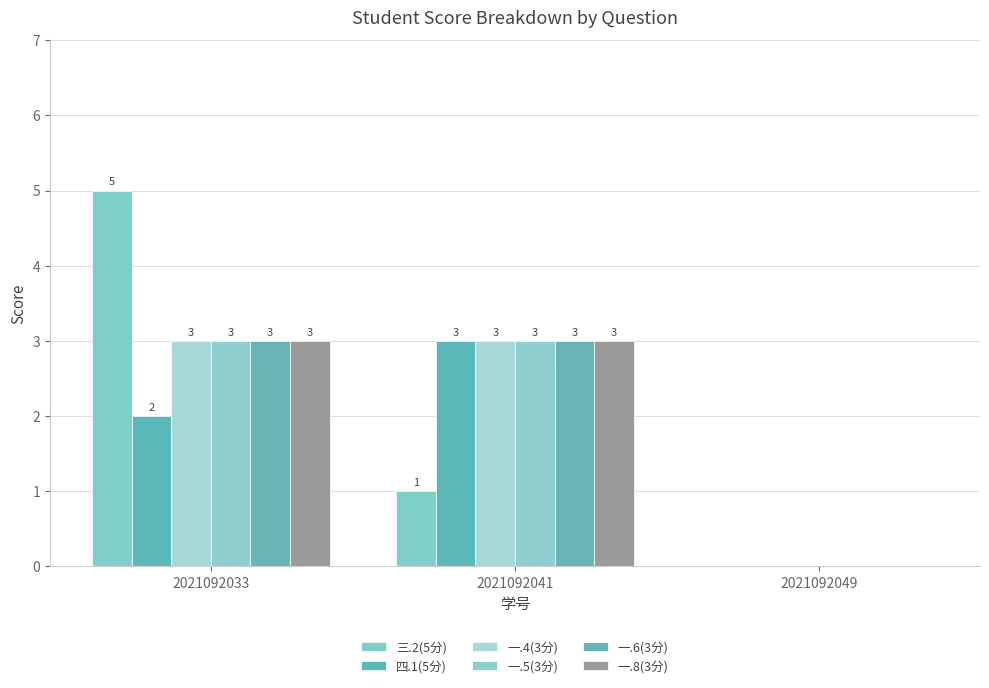

What is the value of the 一.6(3分) bar at the 1st from the left?

3